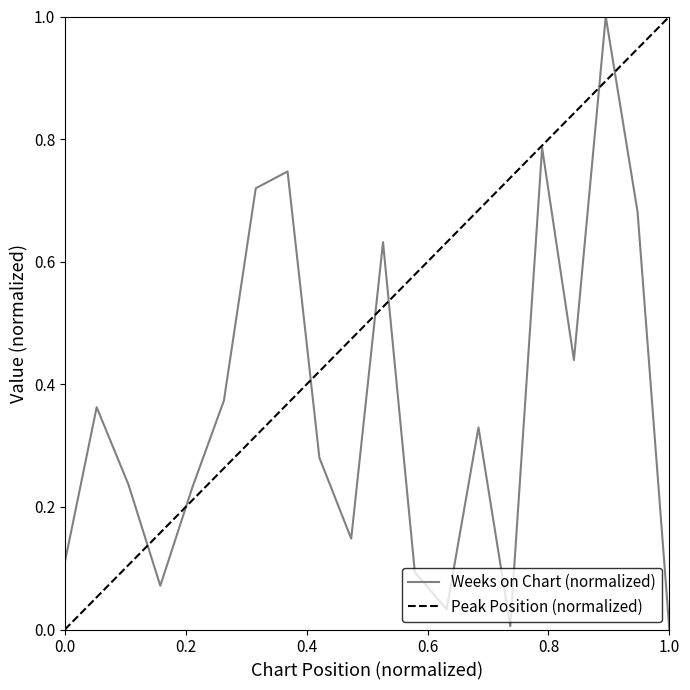

Count the number of values greater than 0.

19